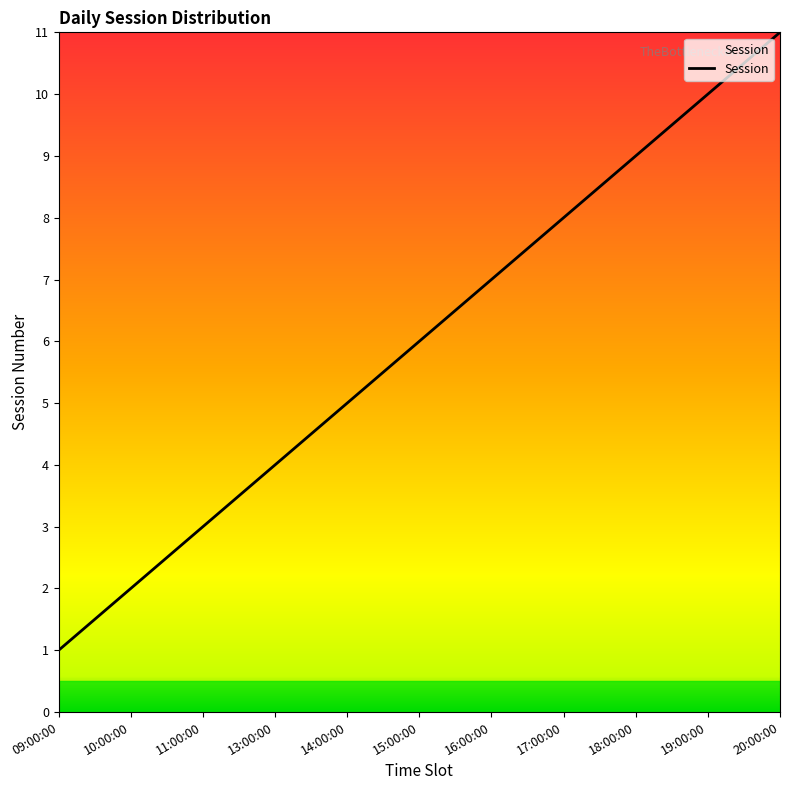

What is the difference between the maximum and minimum values?

10.0